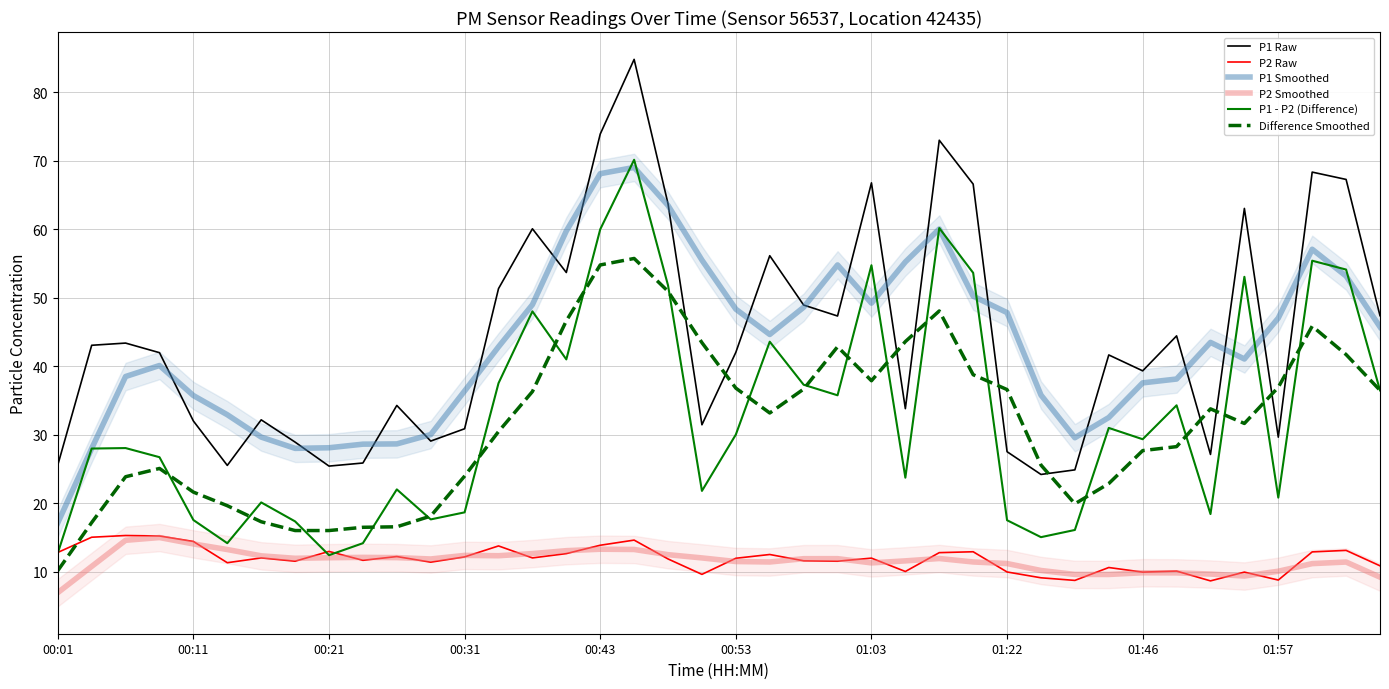

How many lines are shown in the chart?

6